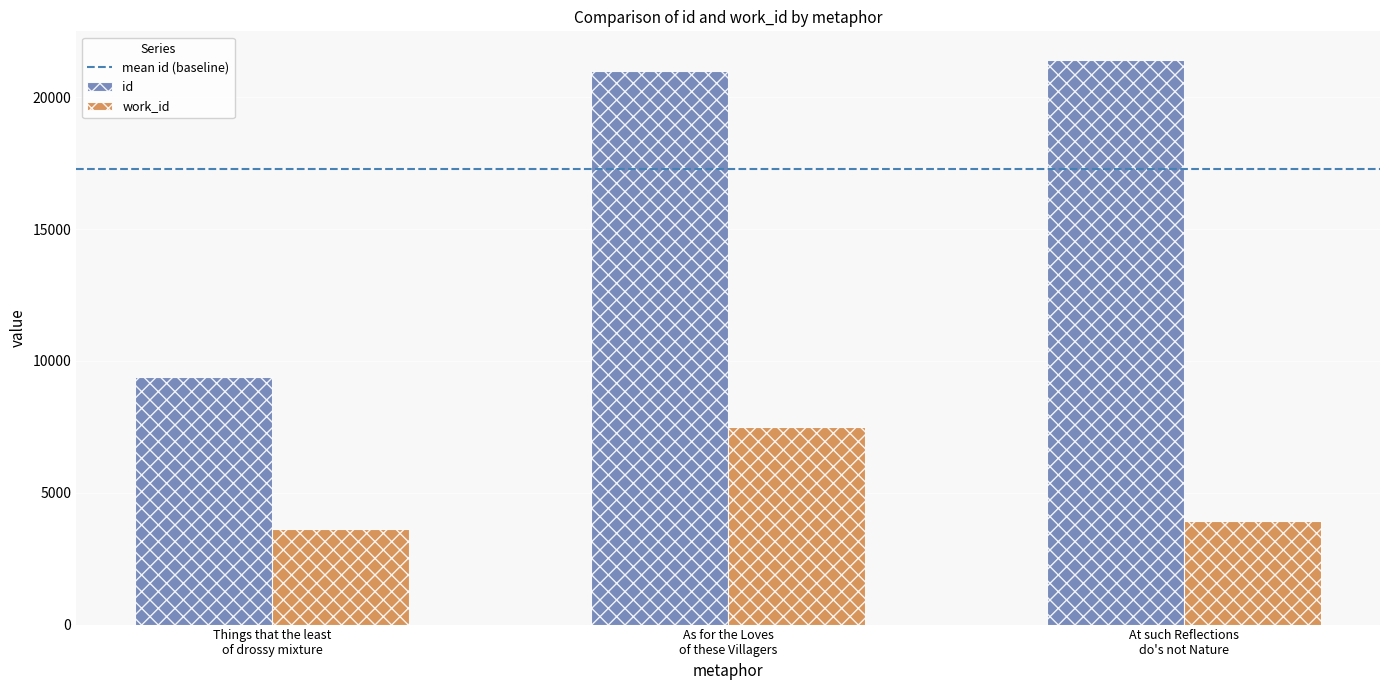

How many bars are there in total?

6